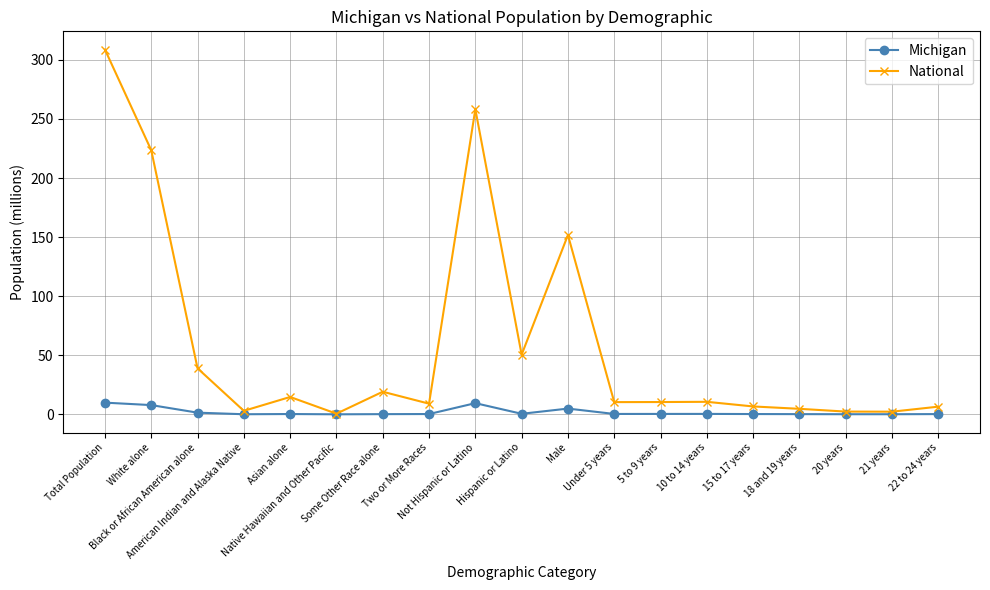

Rank the series by their average value, from highest to lowest.

National, Michigan